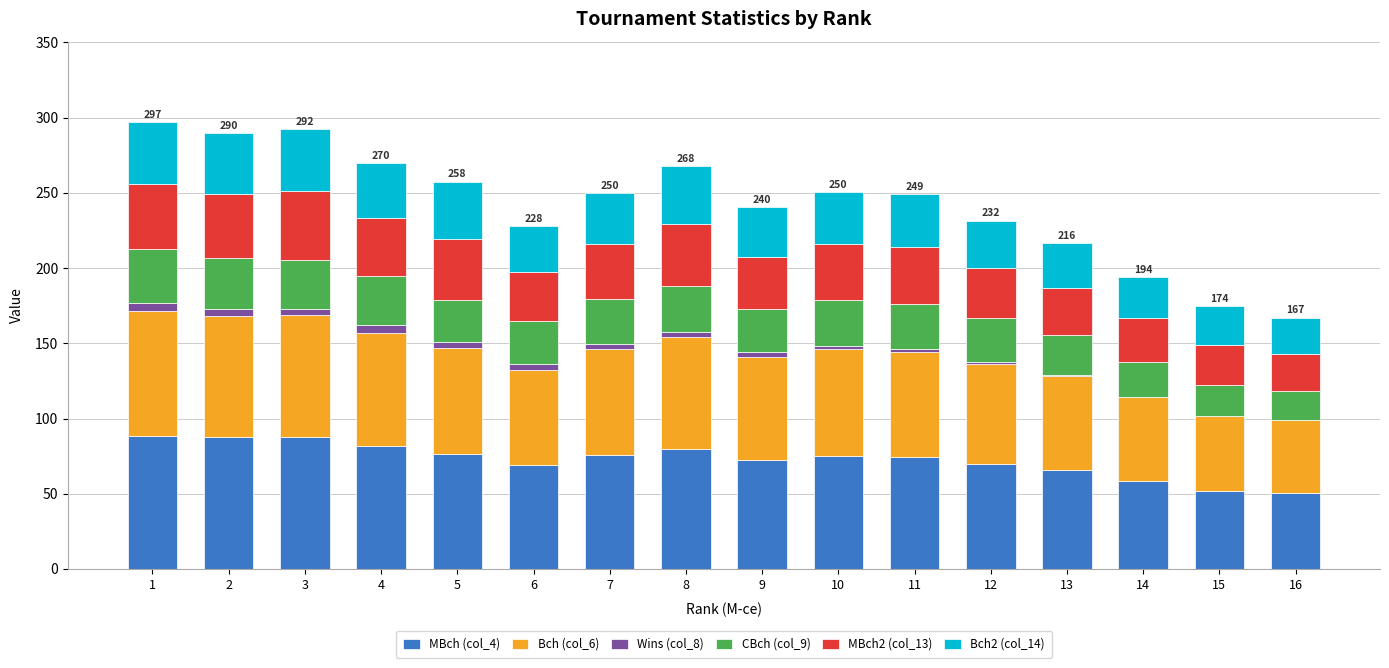

True or false: MBch (col_4) has a value of 52.0 at 15.

True